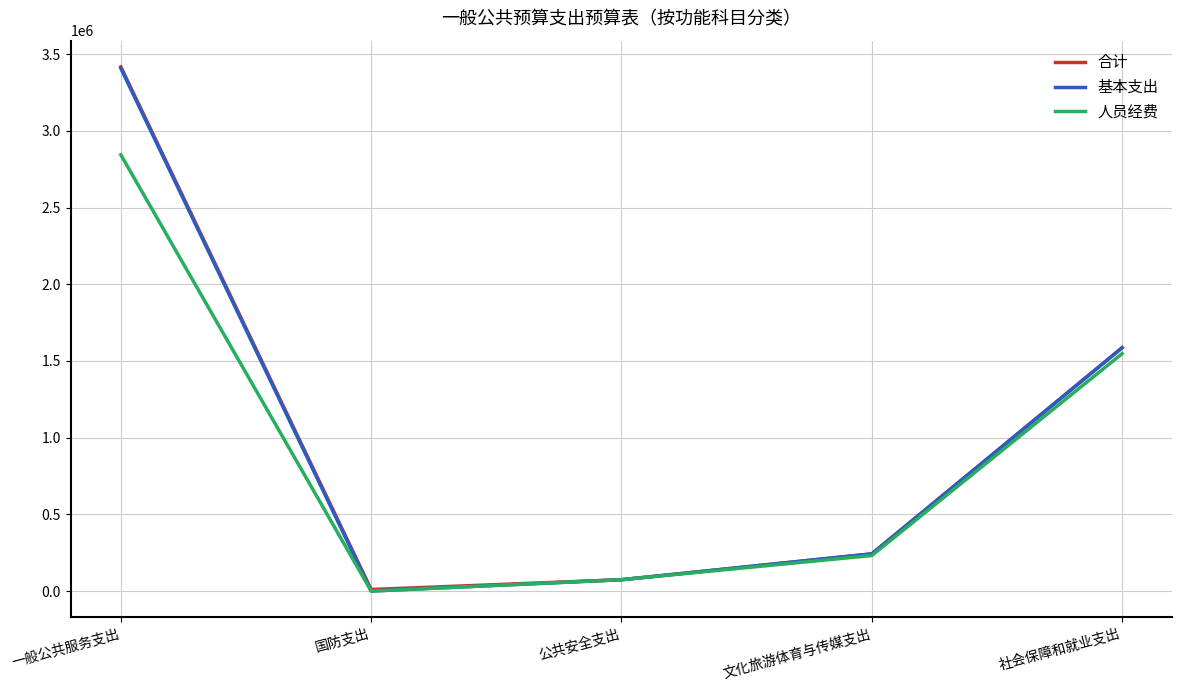

Between 一般公共服务支出 and 国防支出, which series saw the biggest shift?

基本支出